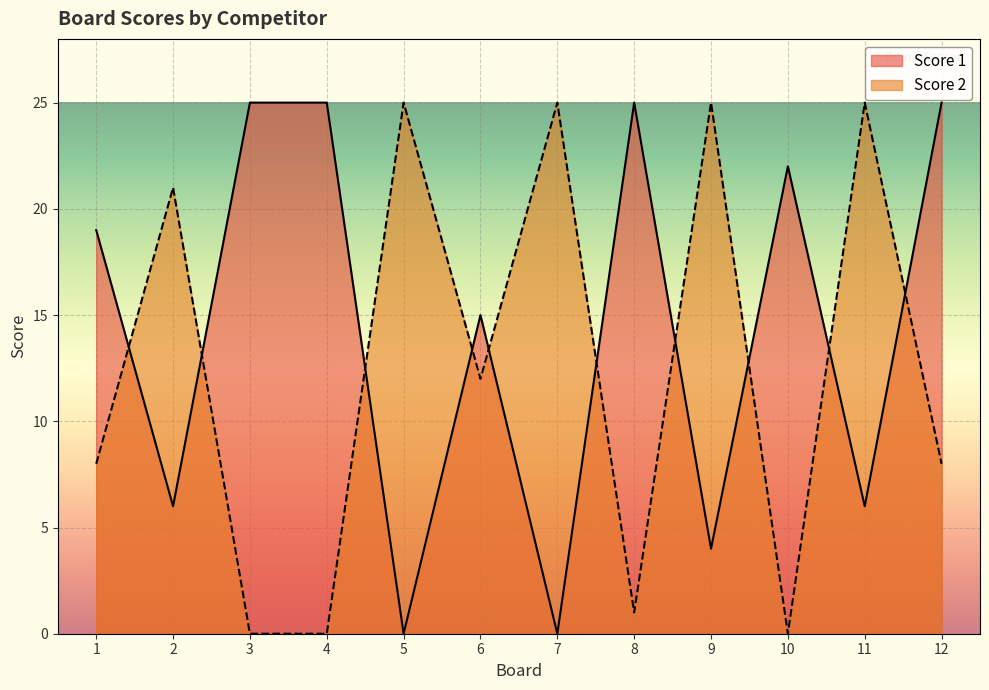

In Score 2, how many points are higher than both neighbors (excluding endpoints)?

5